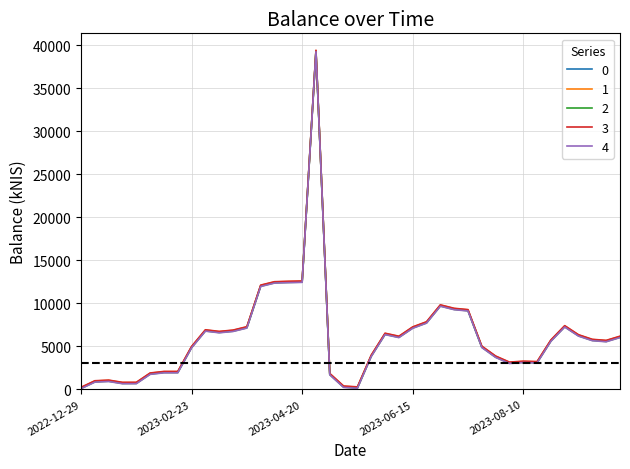

What is the highest value of the 1 series?

39370.6